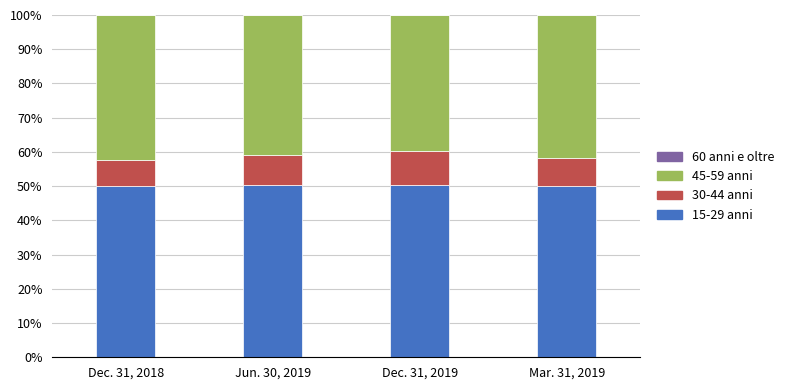

What is the maximum value for 15-29 anni?

50.3